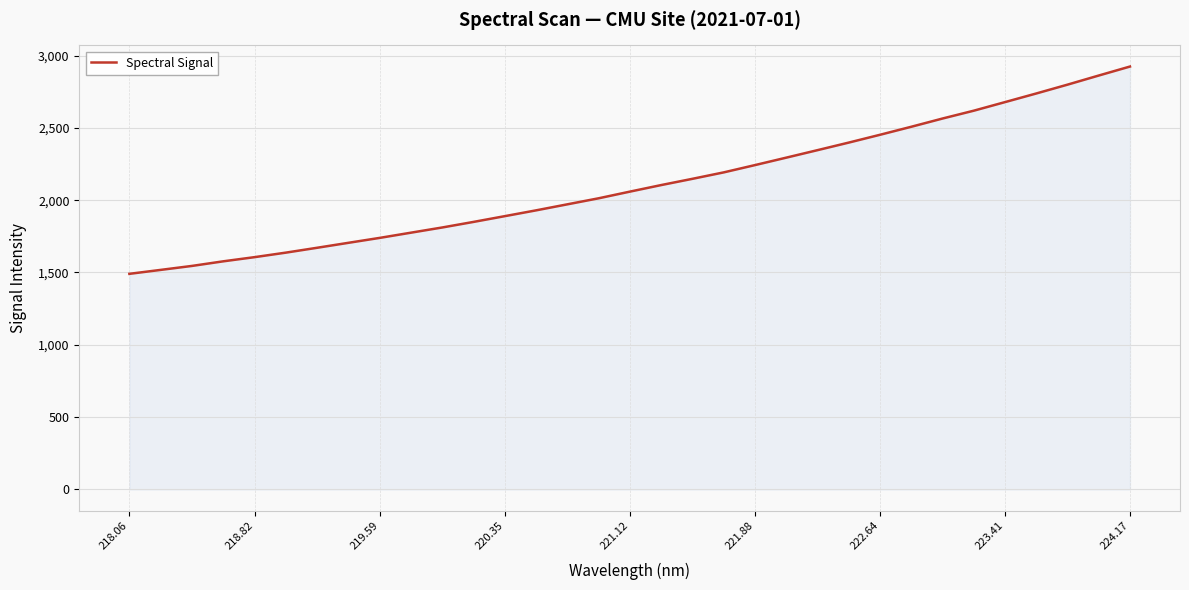

What is the greatest value displayed?

2924.1